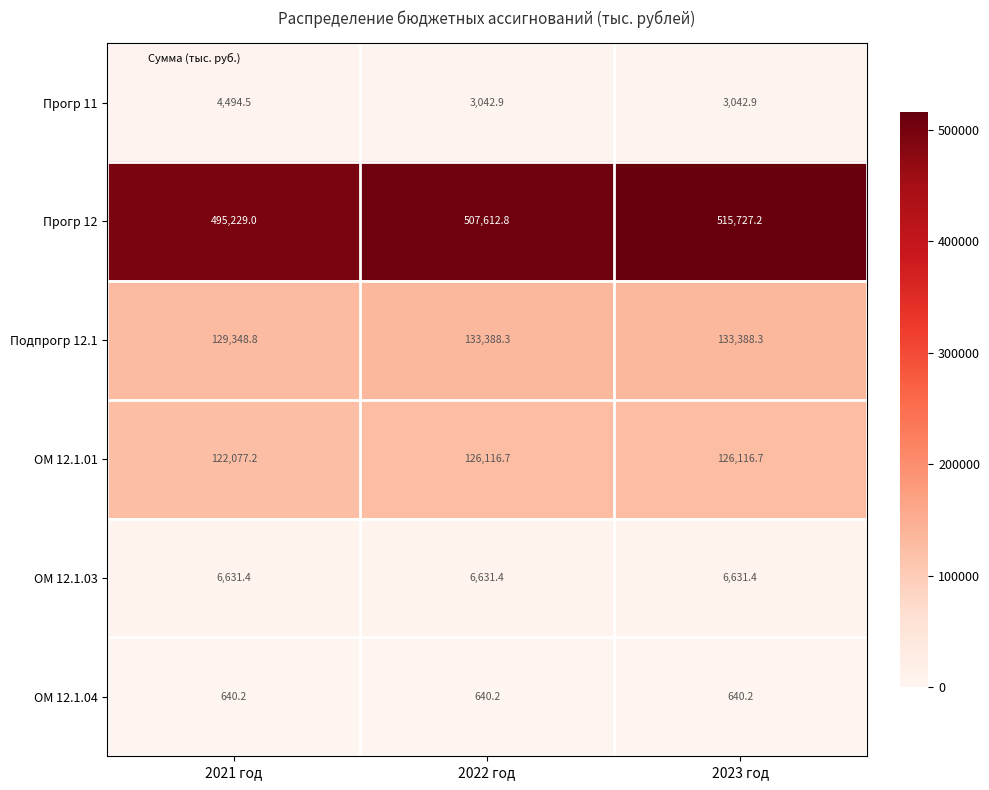

What is the greatest value displayed?

515727.2